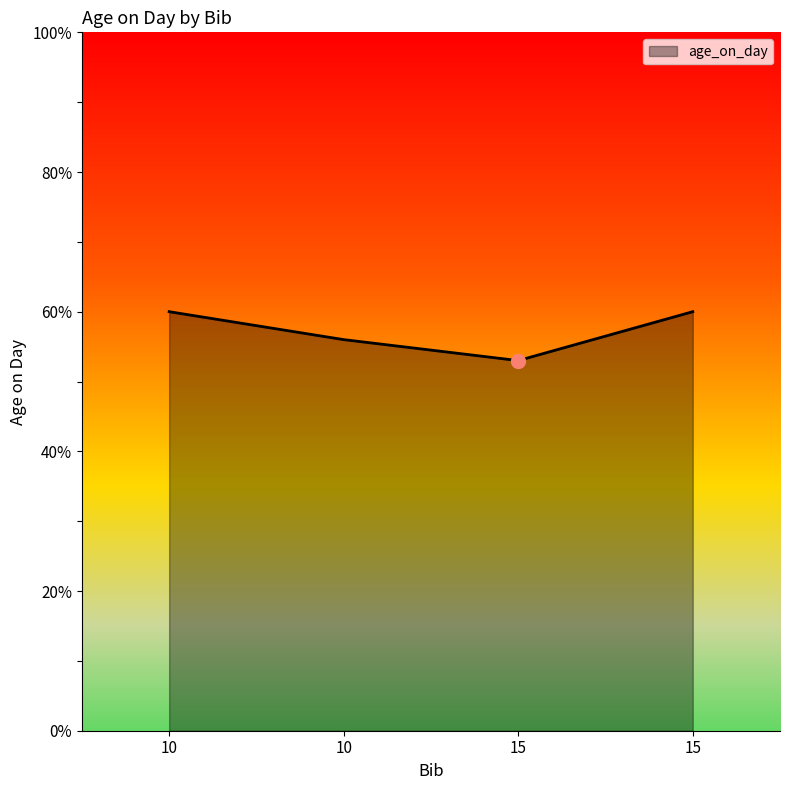

What is the difference between the second highest and second lowest values?

4